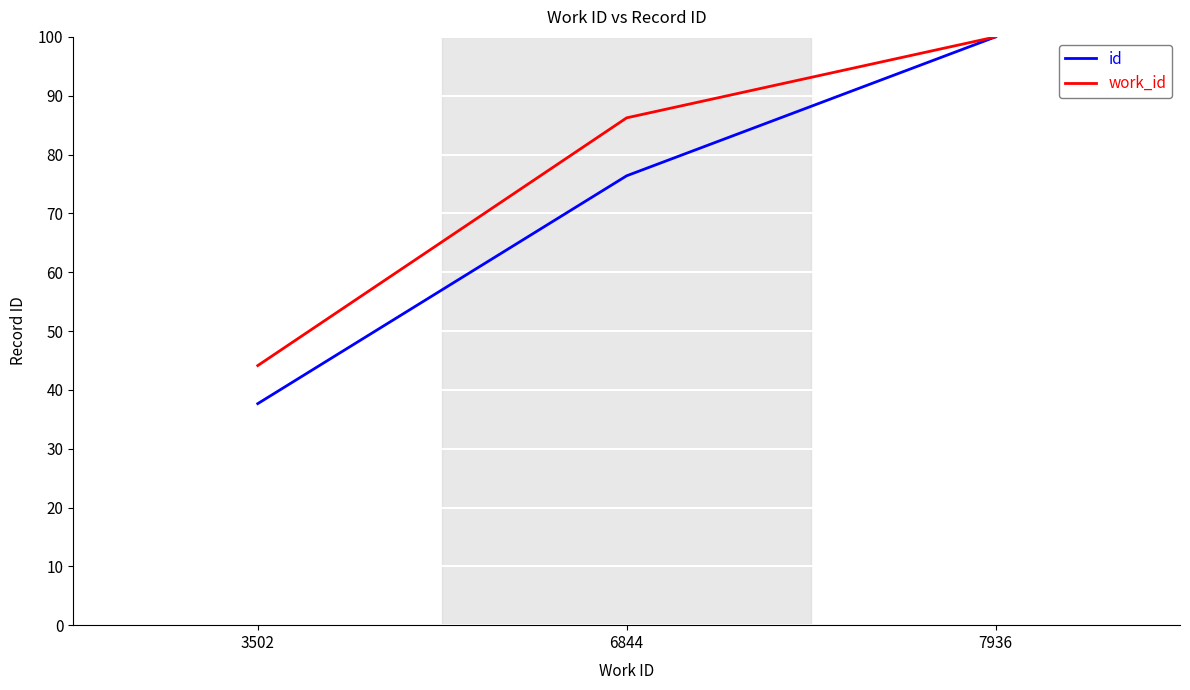

Is the value of work_id at 3502 greater than the value of id at 7936?

No